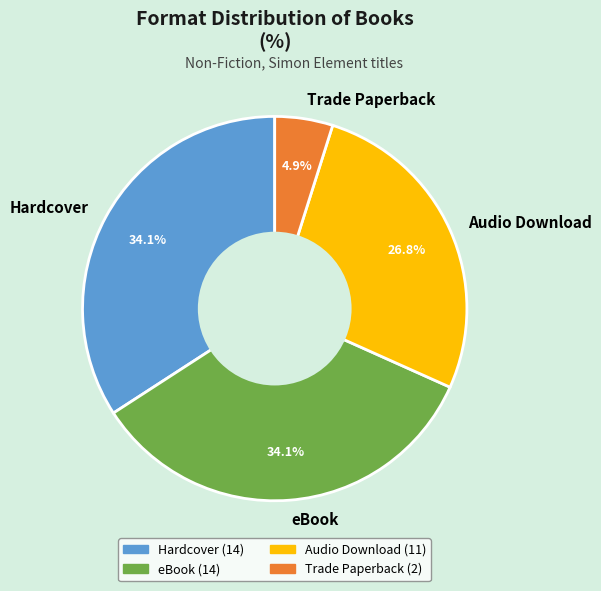

To the nearest percent, what is the difference between the eBook and Audio Download slice percentages?

7%